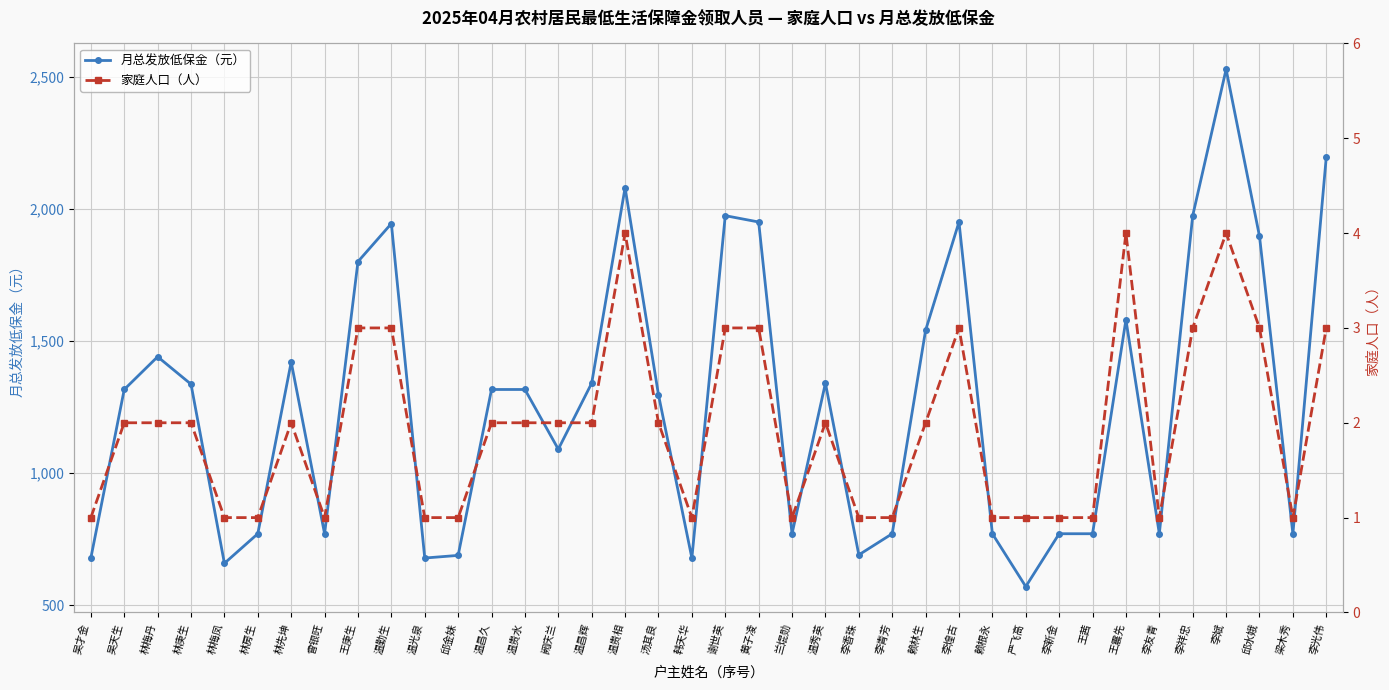

Which category has the highest value in the 月总发放低保金（元） series?

李斌